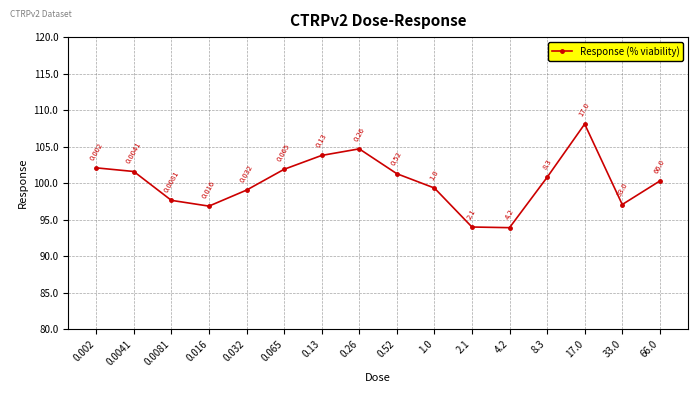

Is this an area chart (filled region under the line)?

No